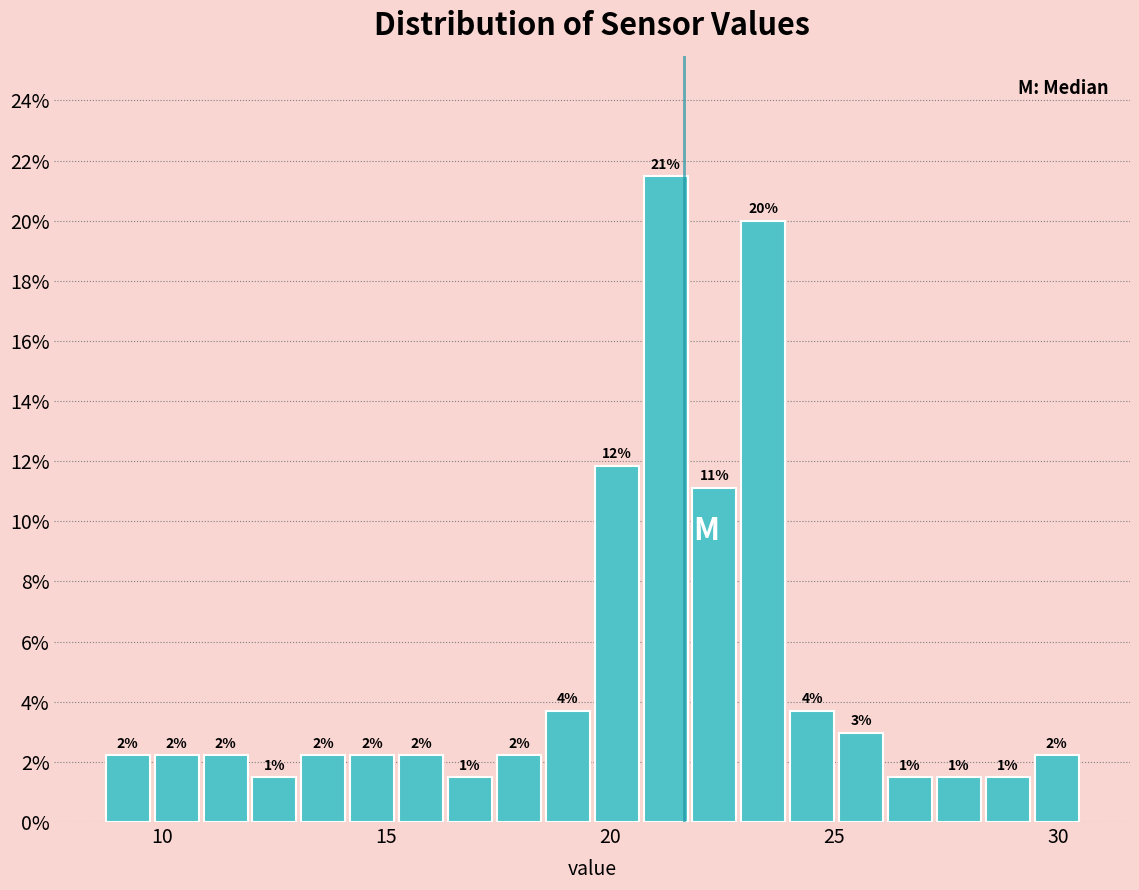

Around what value on the x-axis is the tallest bar? Give the approximate position of its centre, as read against the axis.

21.0